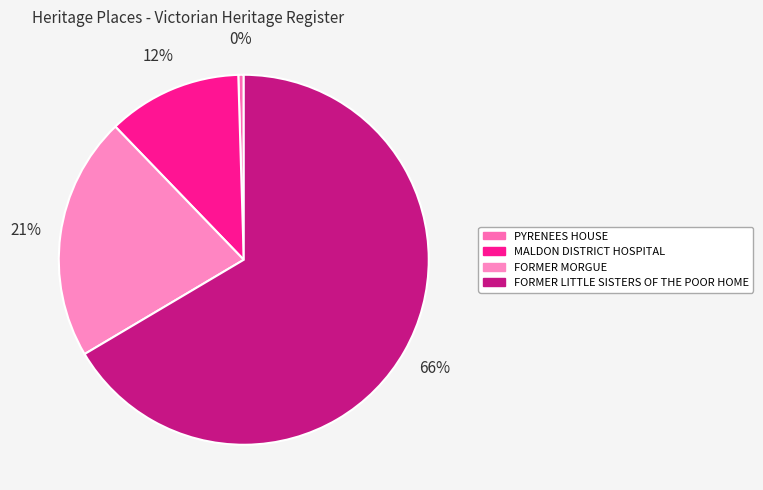

To the nearest percent, what is the average slice percentage?

25%